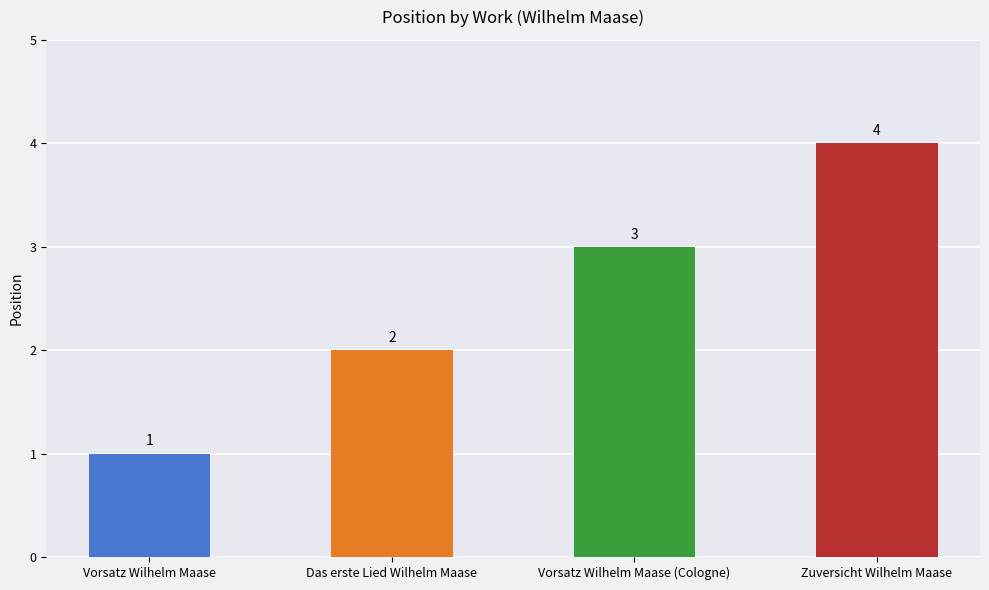

What position from the right is Das erste Lied Wilhelm Maase?

3